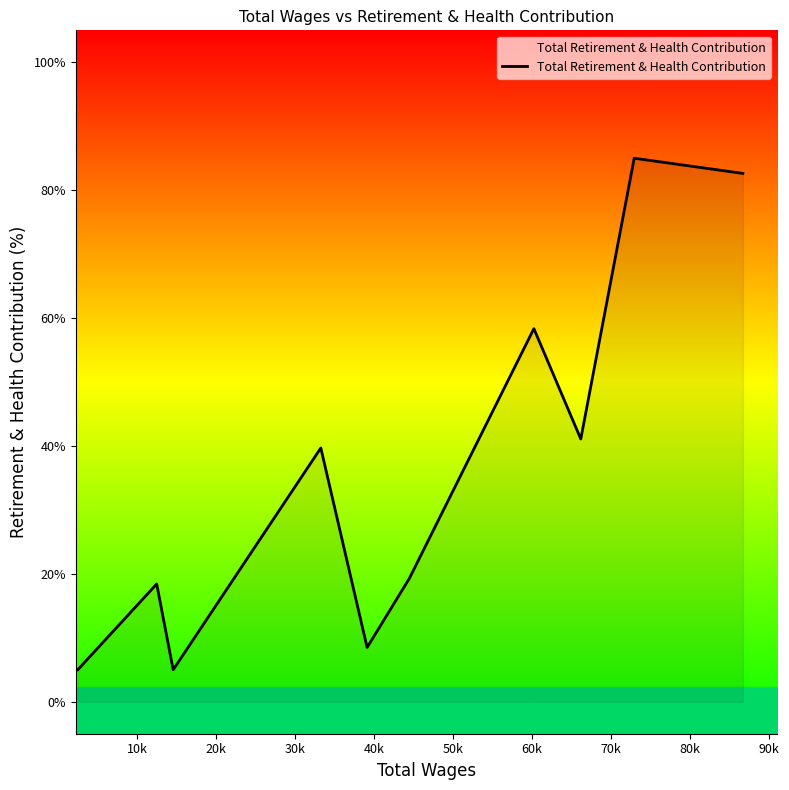

What is the difference between the maximum and minimum values?

80.0